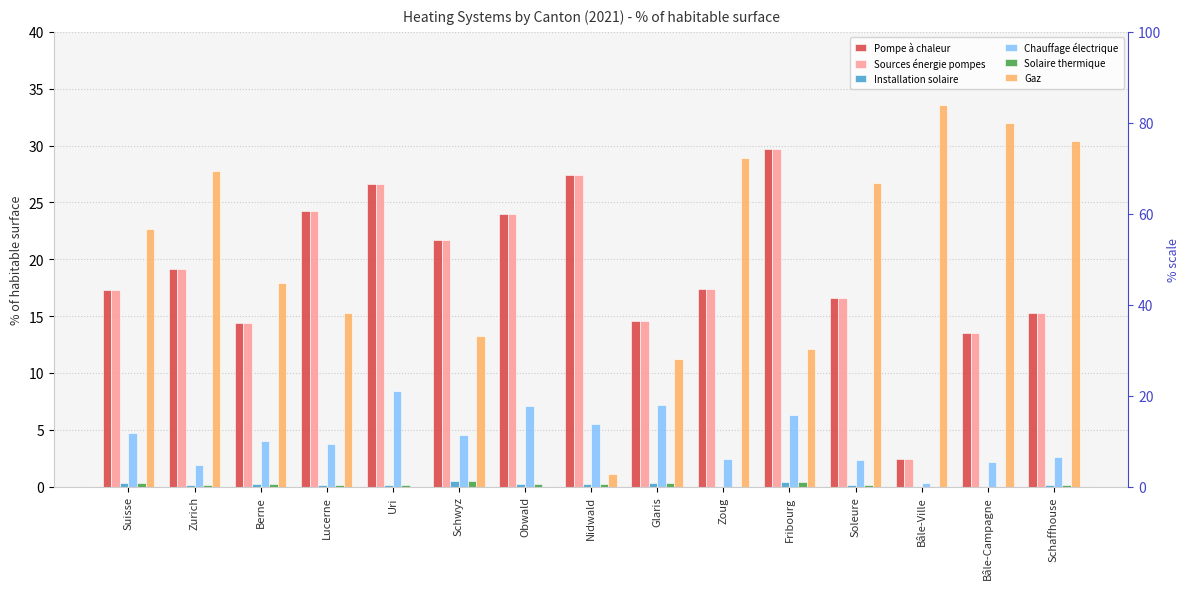

Which label corresponds to the smallest value in the chart?

Zoug